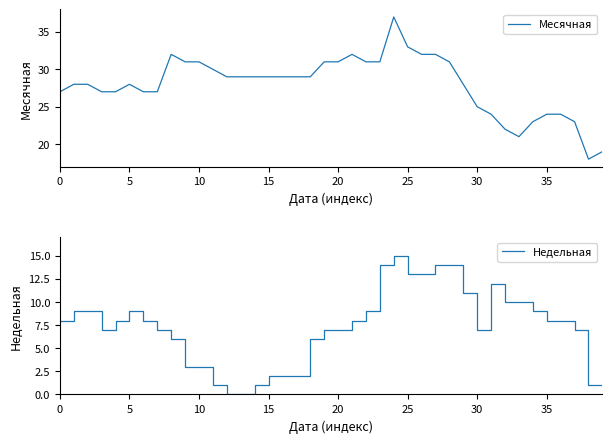

What is the highest value of the Месячная series?

37